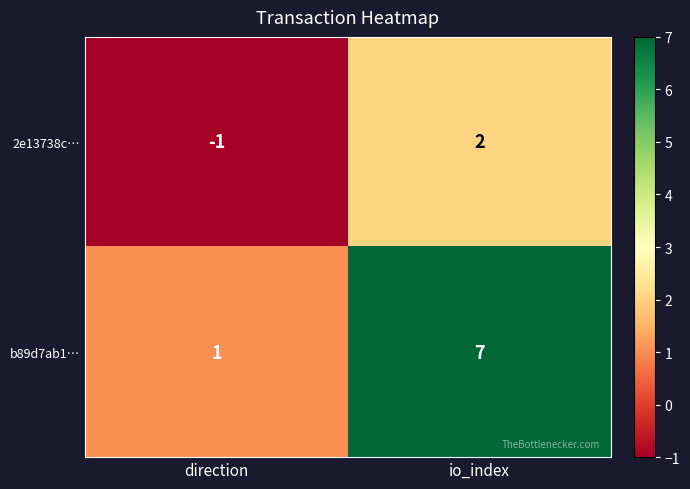

Count the number of categories in the chart.

2